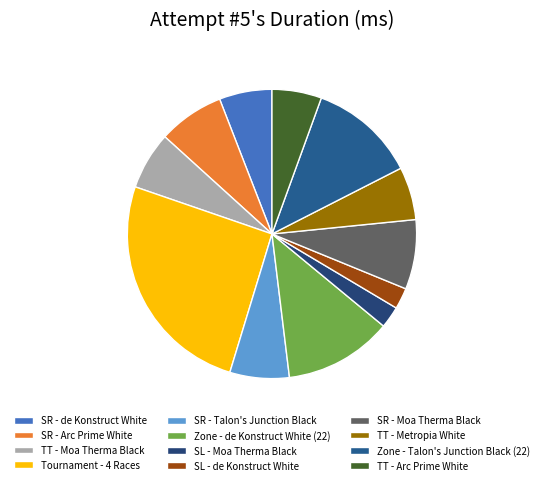

Does any single category account for the majority?

No